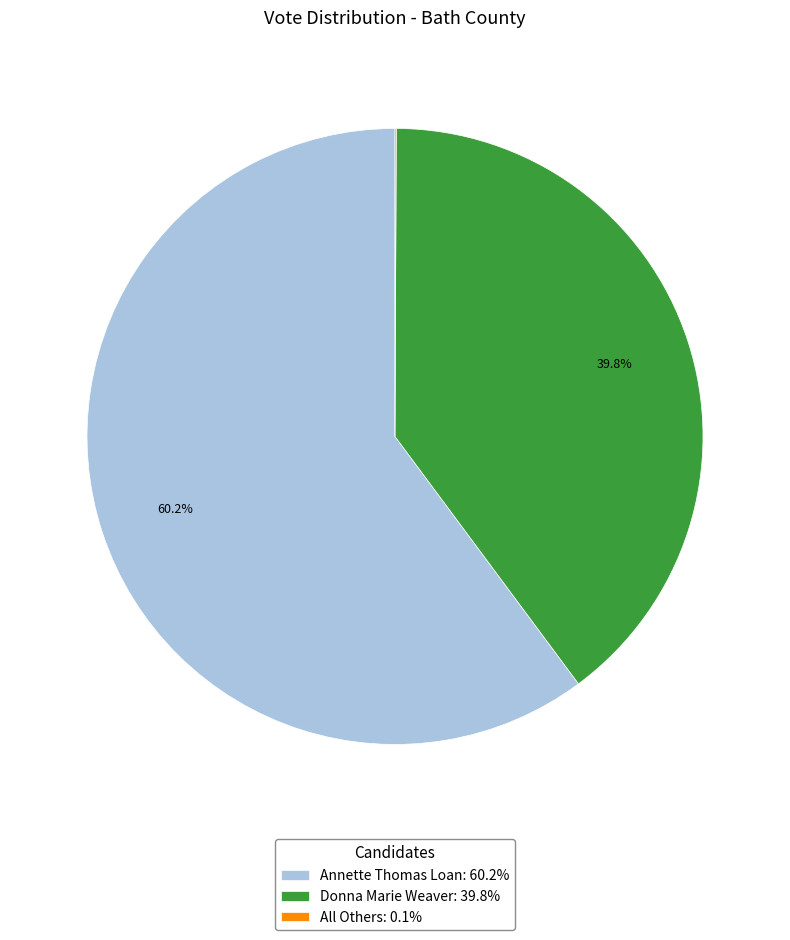

Combined, do Annette Thomas Loan: 60.2% and Donna Marie Weaver: 39.8% account for over 50%?

Yes